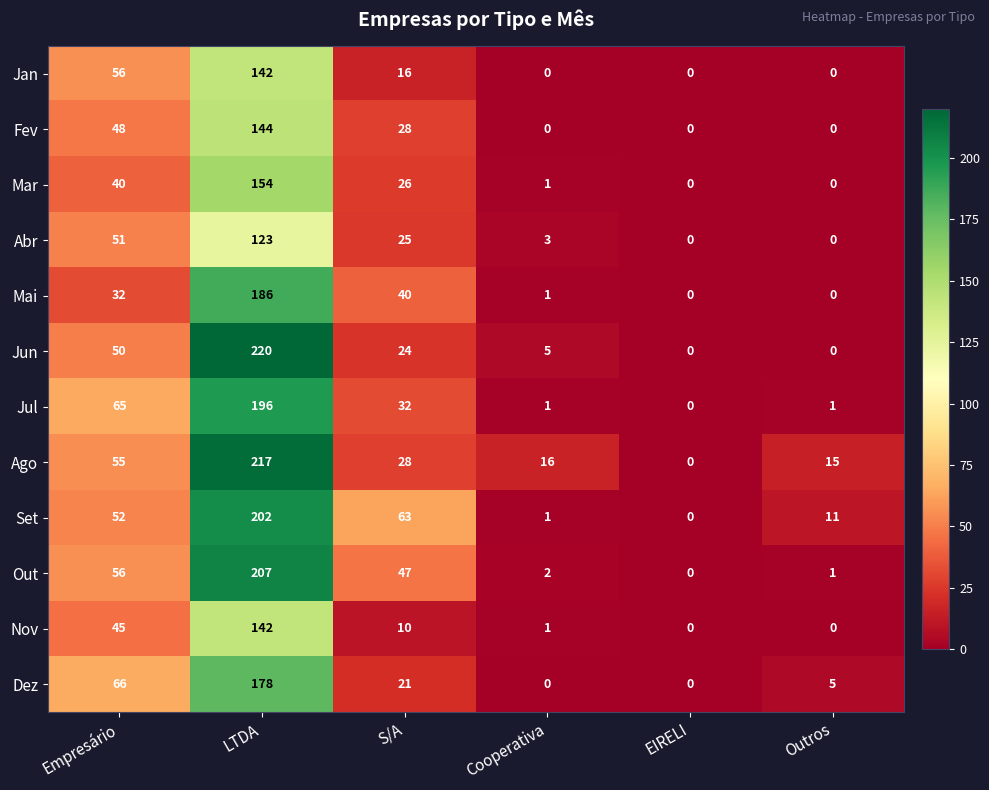

Between Cooperativa and Outros, which series saw the biggest shift?

Set